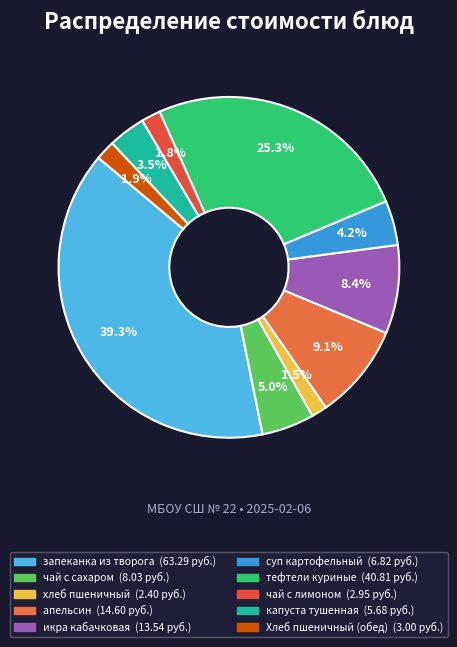

What percentage is the тефтели куриные slice, to the nearest percent?

25%